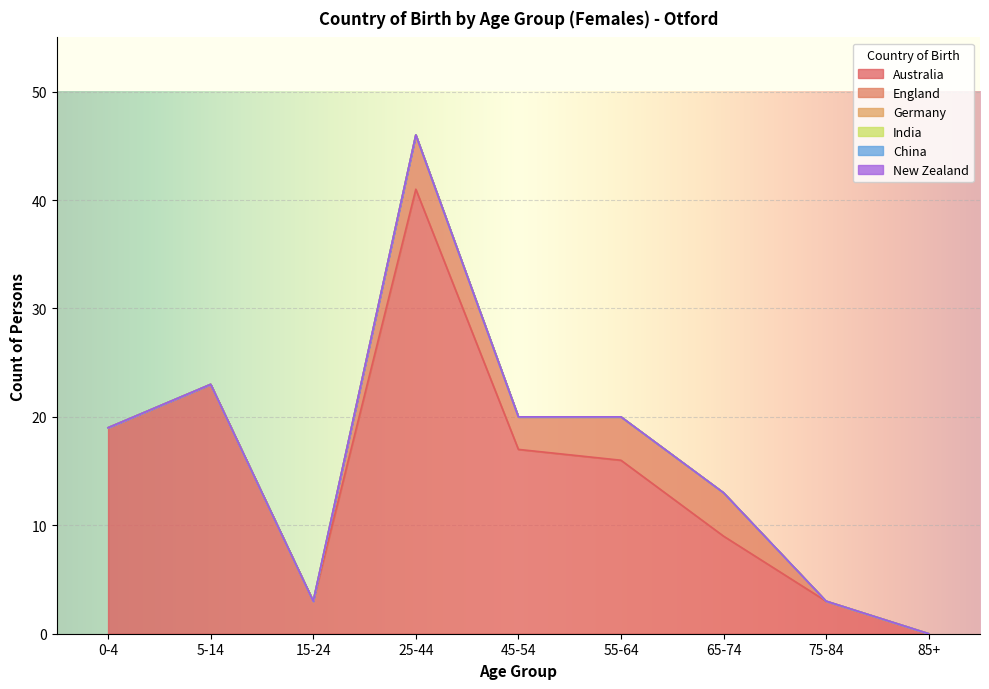

List the labels in order of Germany value, largest first.

0-4, 5-14, 15-24, 25-44, 45-54, 55-64, 65-74, 75-84, 85+